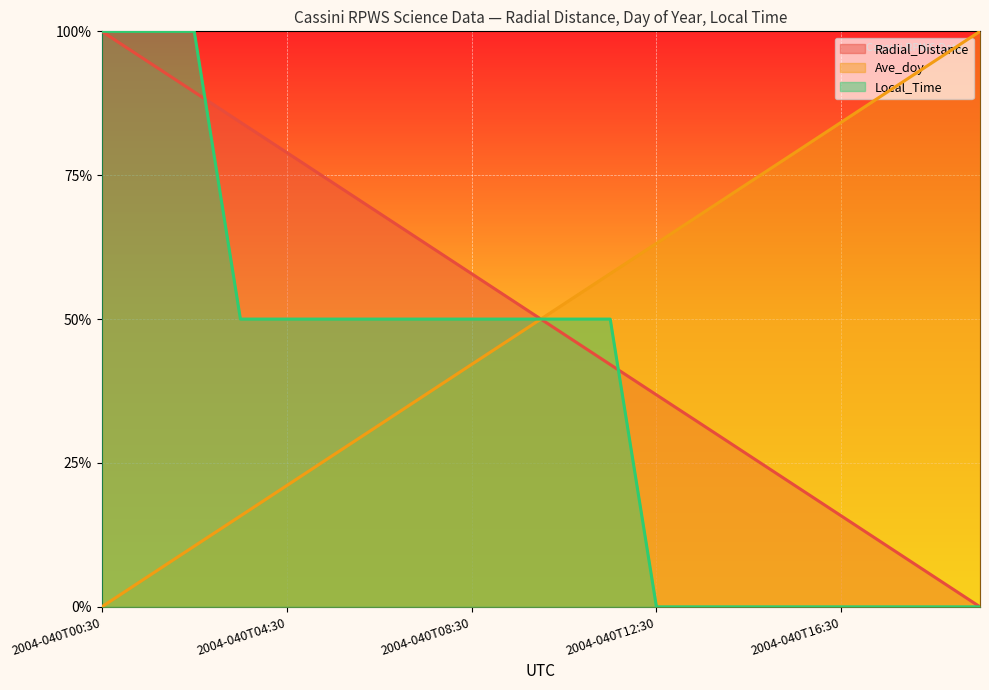

True or false: Ave_doy has more than 0 points higher than both neighbors.

False